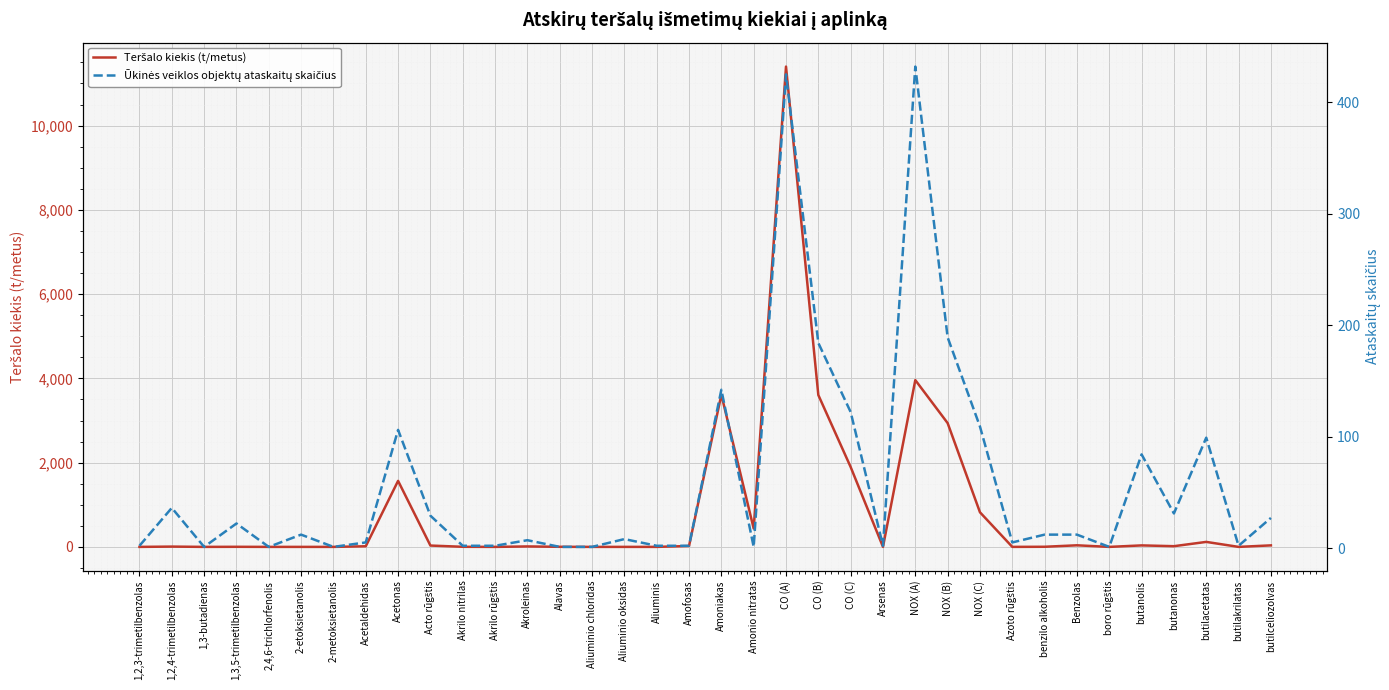

True or false: Teršalo kiekis (t/metus) has more than 0 interior local peaks.

True